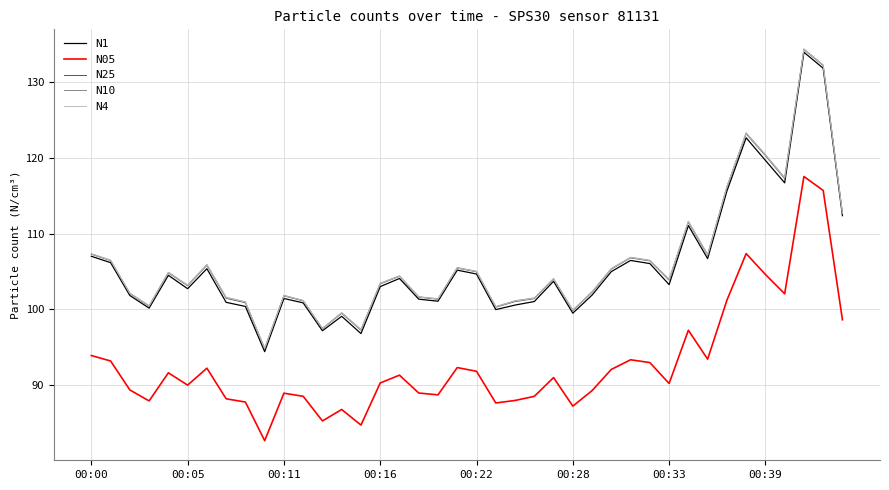

What is the lowest value of the N4 series?

94.9